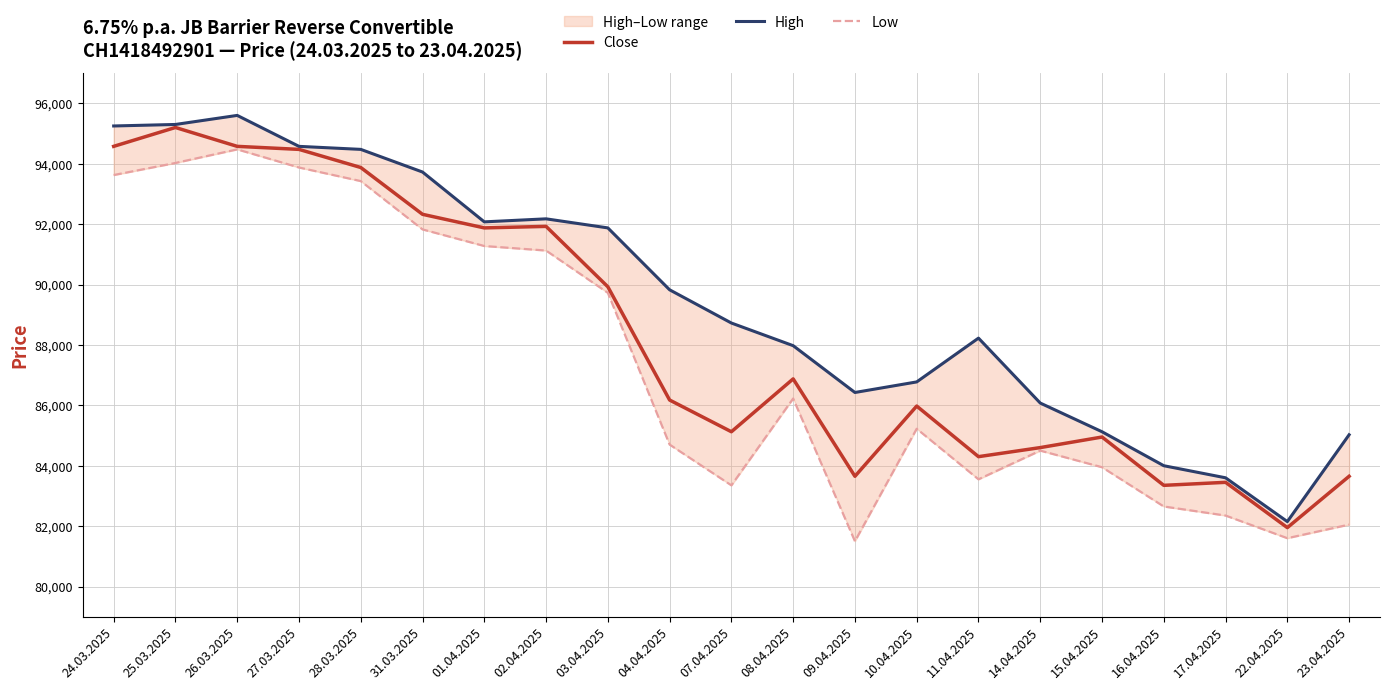

True or false: Low and Close intersect in this chart.

False